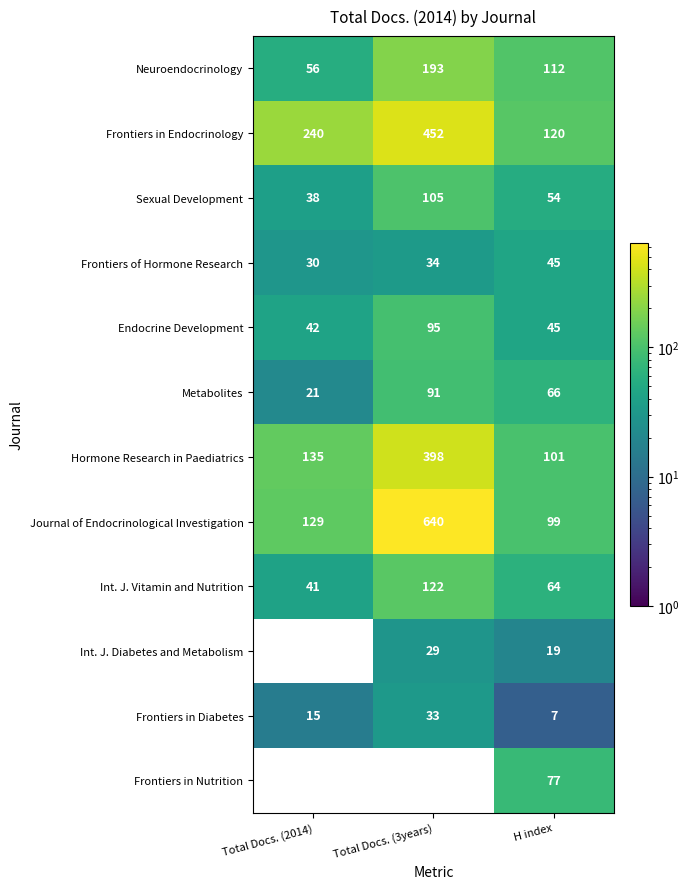

Is the value of Int. J. Vitamin and Nutrition at Total Docs. (2014) greater than the value of Int. J. Diabetes and Metabolism at Total Docs. (3years)?

Yes